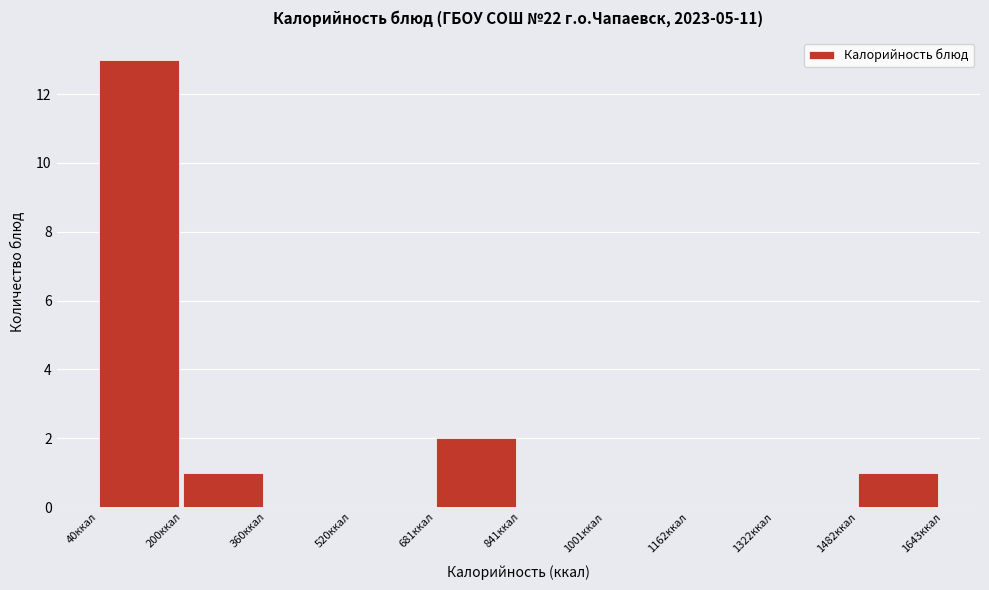

Which range on the x-axis has the tallest bar?

40 to 200